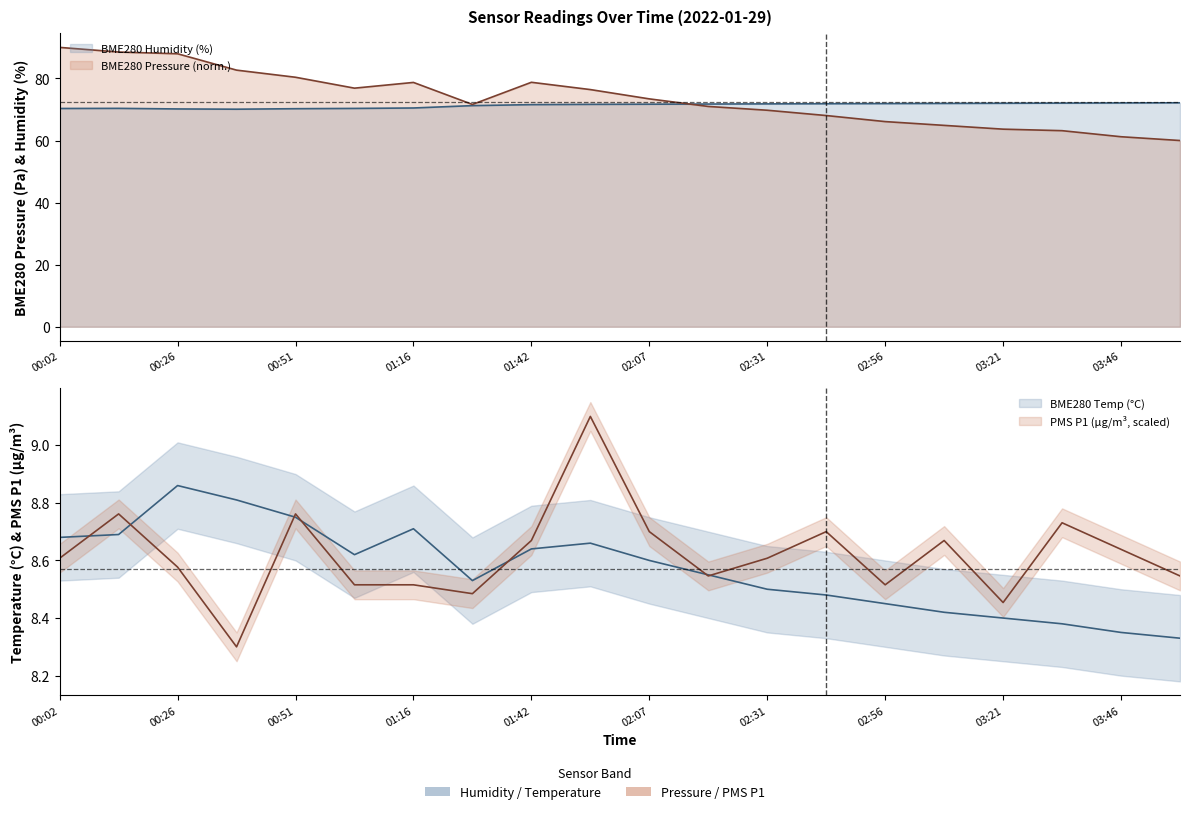

How many lines are shown in the chart?

4